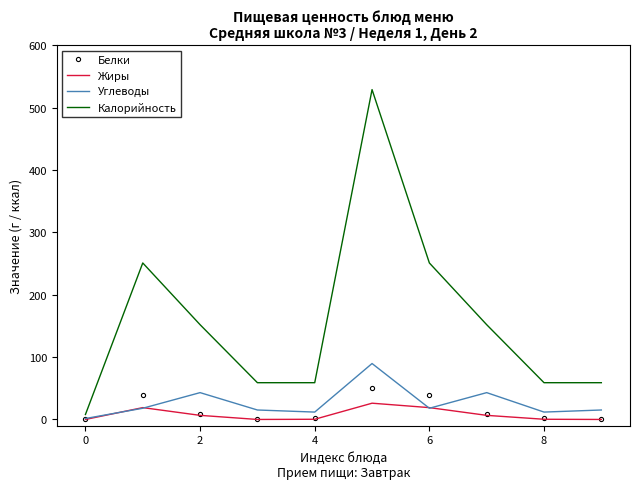

Which series has the largest total across all categories?

Калорийность